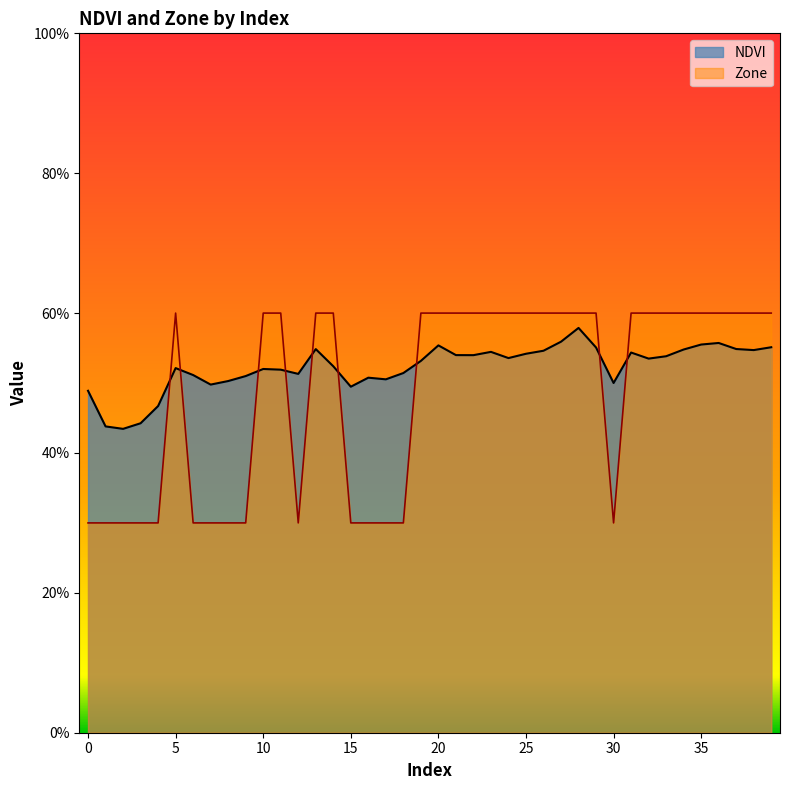

True or false: NDVI and Zone cross at least once.

True